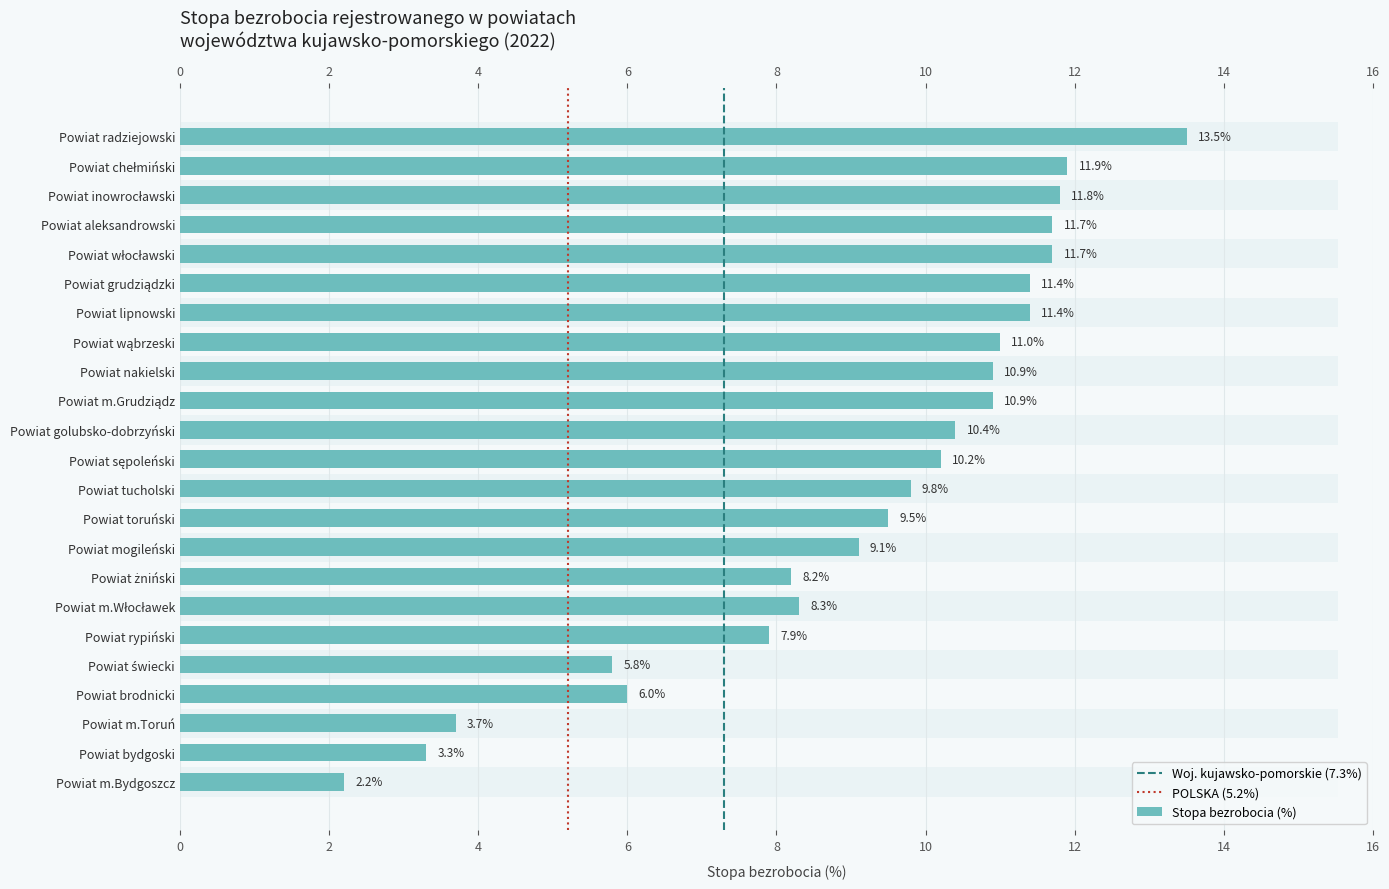

What is the average value?

9.2